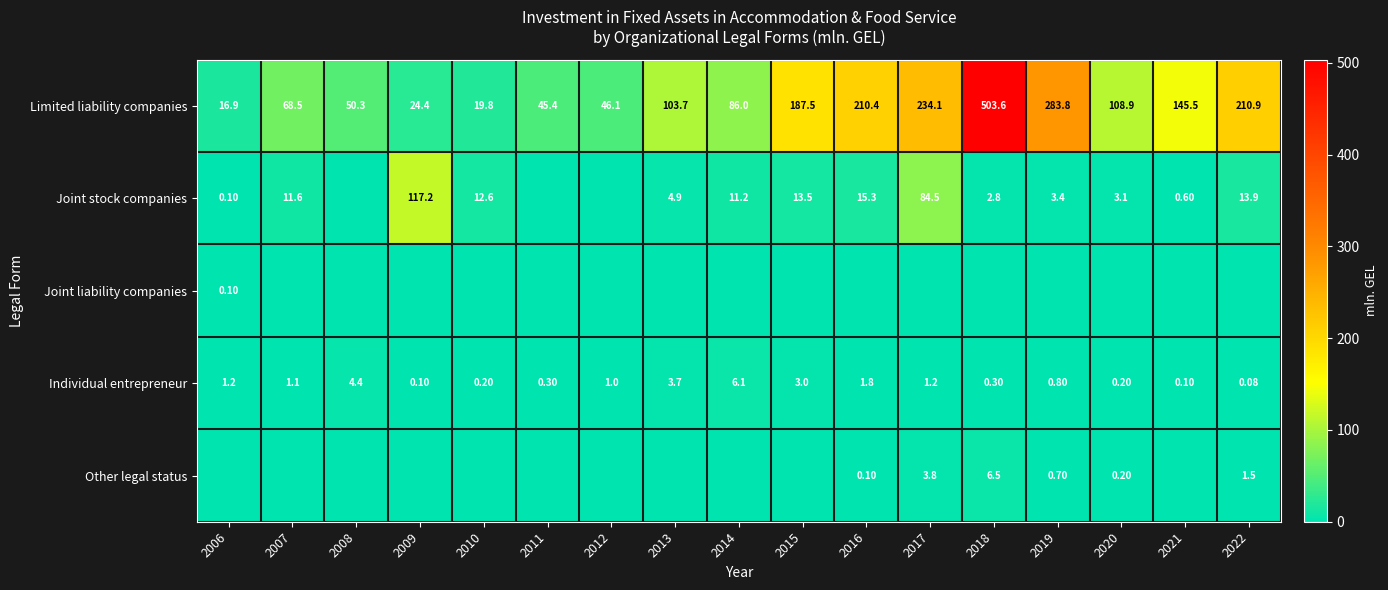

At which label is Joint liability companies closest to 0?

2007